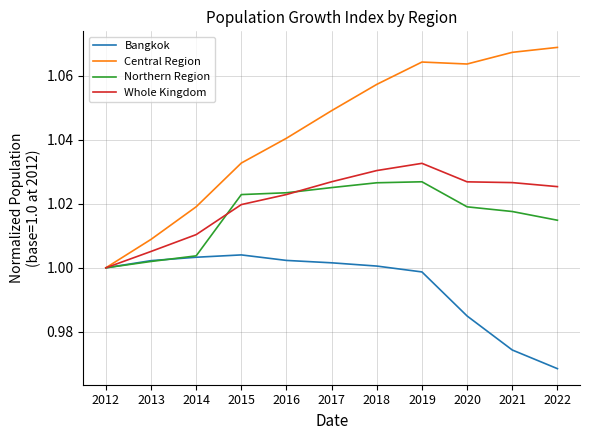

Rank the series by their maximum value, from lowest to highest.

Bangkok, Northern Region, Whole Kingdom, Central Region